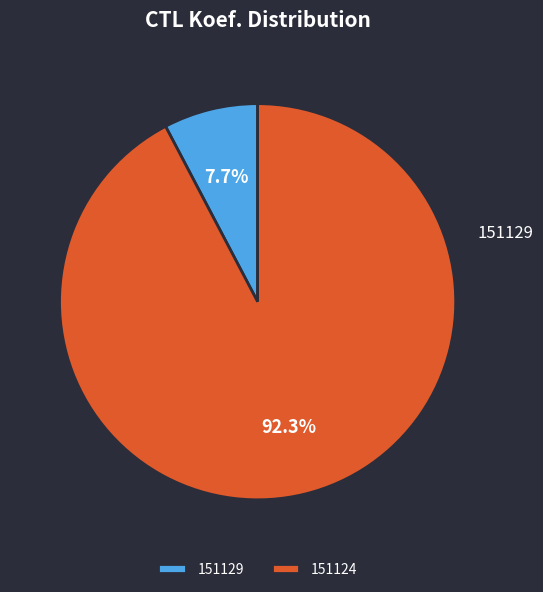

How many slices are in this pie chart?

2